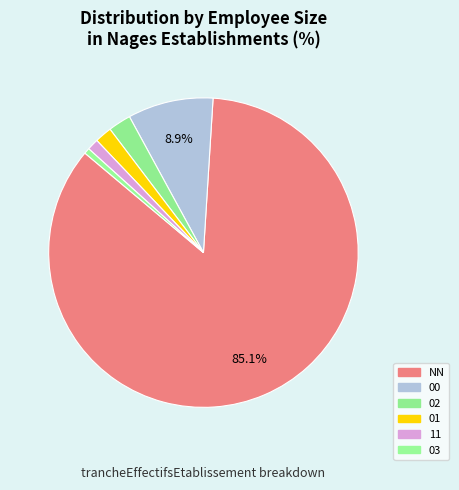

Which has a higher value, 03 or 11?

11